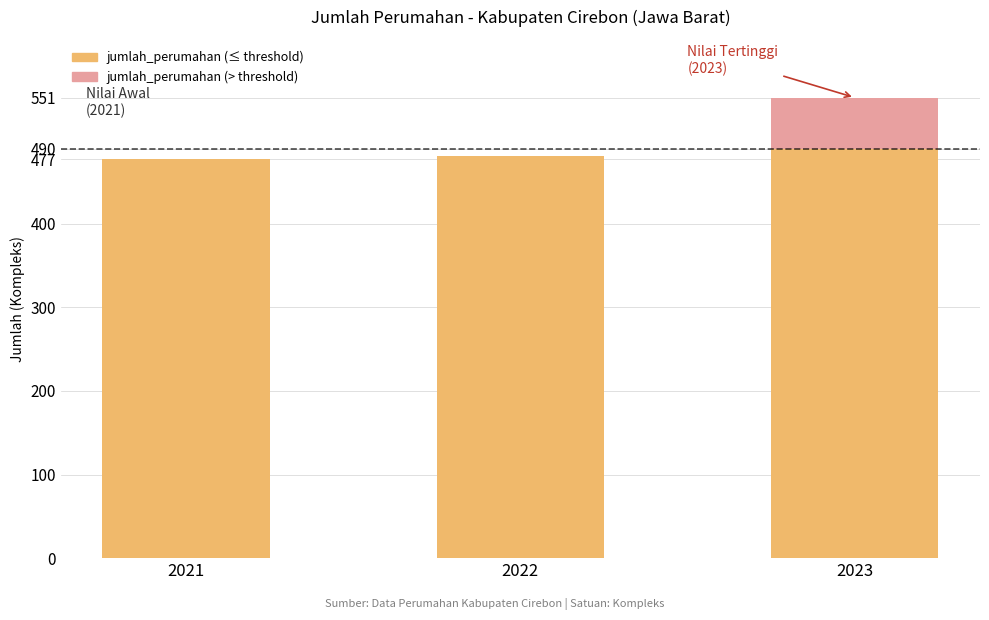

What is the total value across all series at 2022?

481